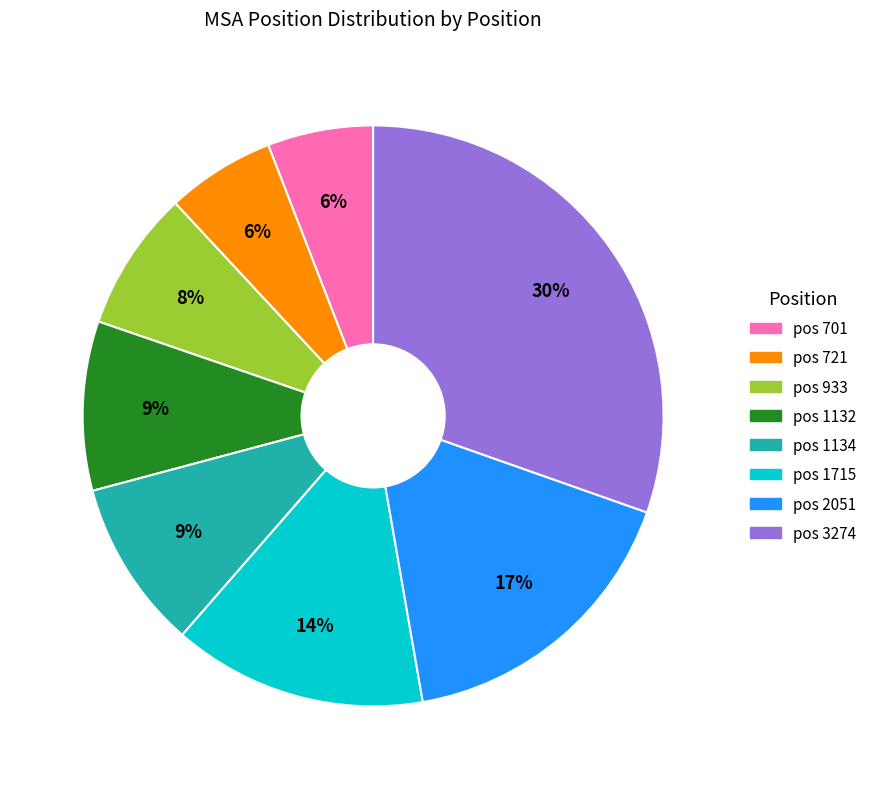

Is there a majority slice in this chart?

No